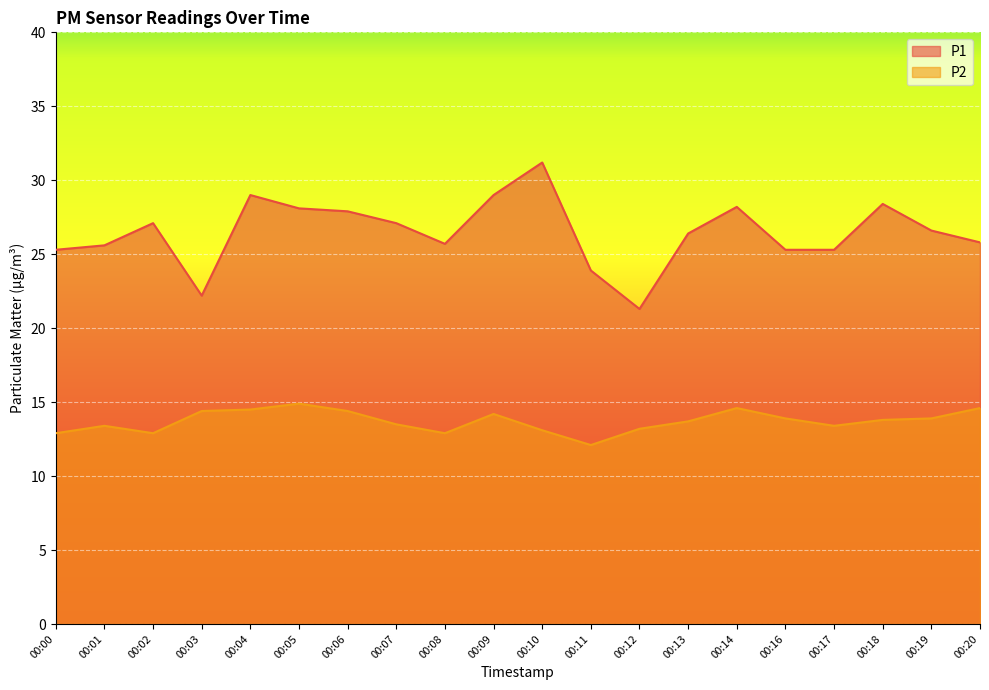

At which category does P2 reach its first local peak?

00:01